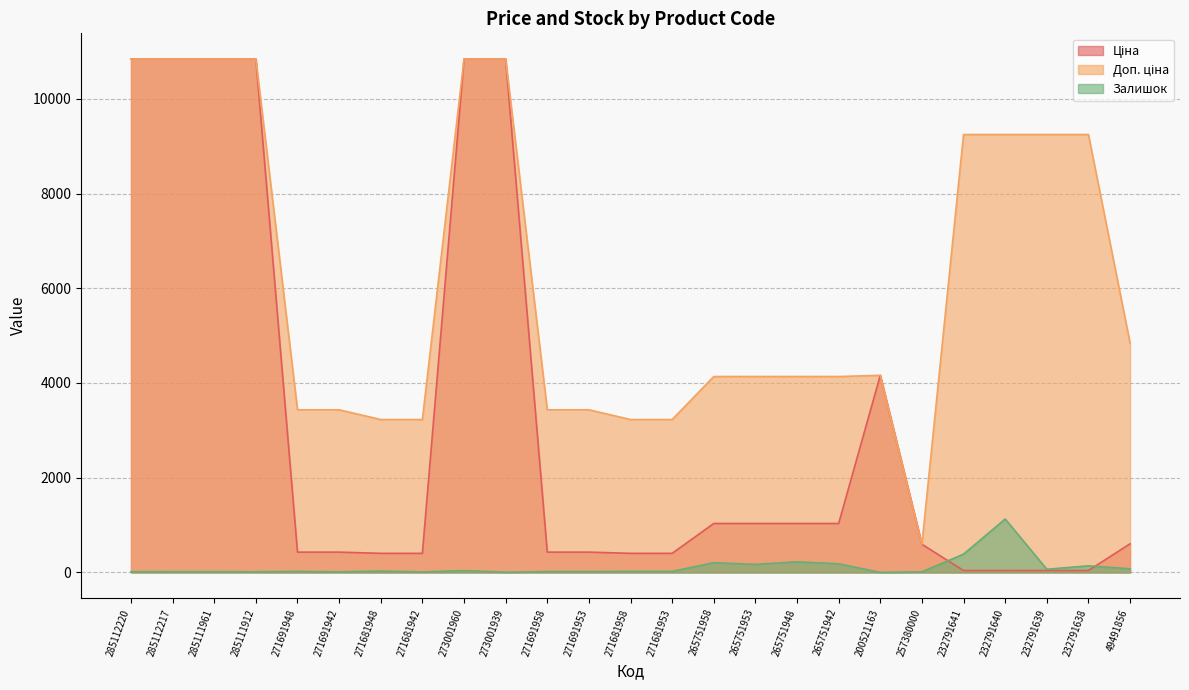

Which series ends up on top after the final intersection of Залишок and Ціна?

Ціна